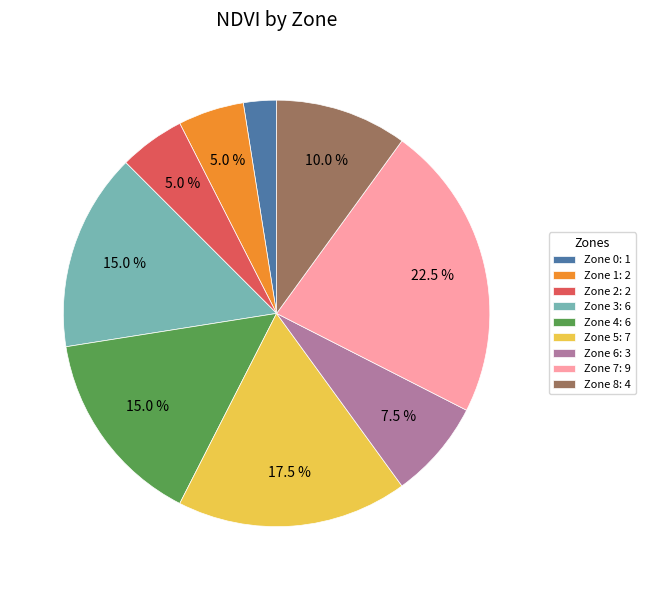

How many segments does this pie chart have?

9